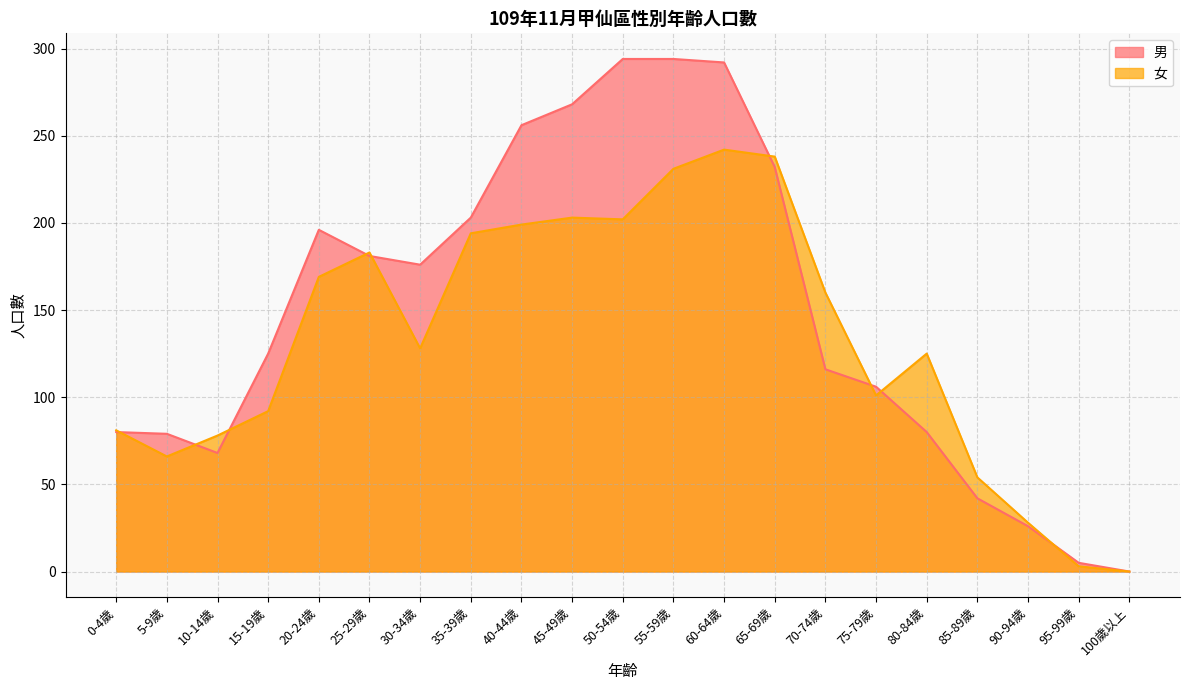

What is the difference between the second highest and minimum values in the 男 series?

294